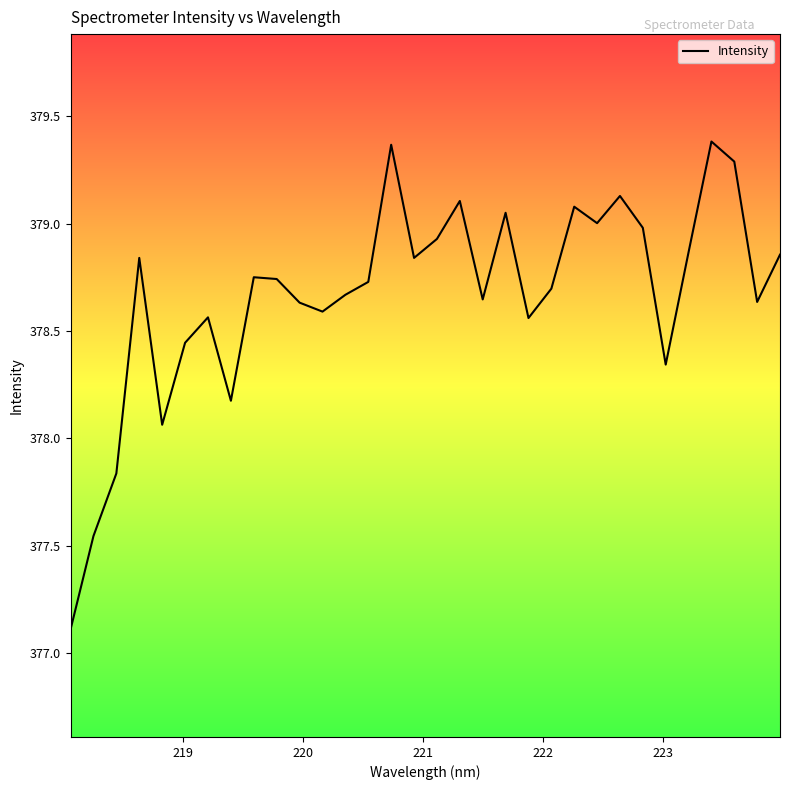

What is the average value?

378.7